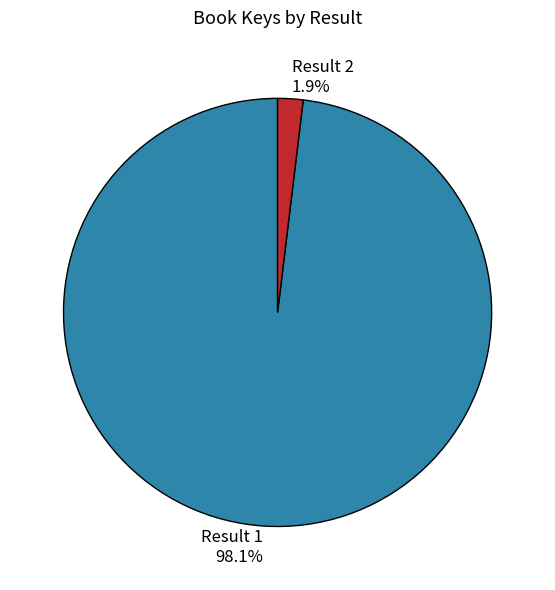

How many segments does this pie chart have?

2